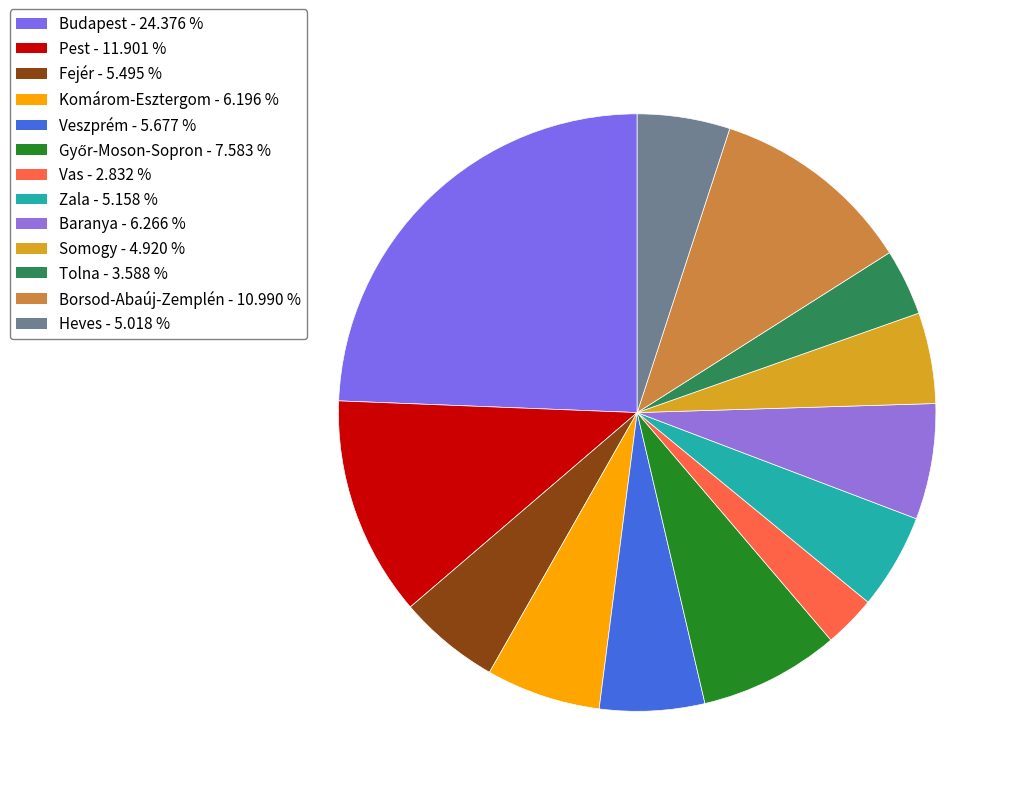

How many segments does this pie chart have?

13